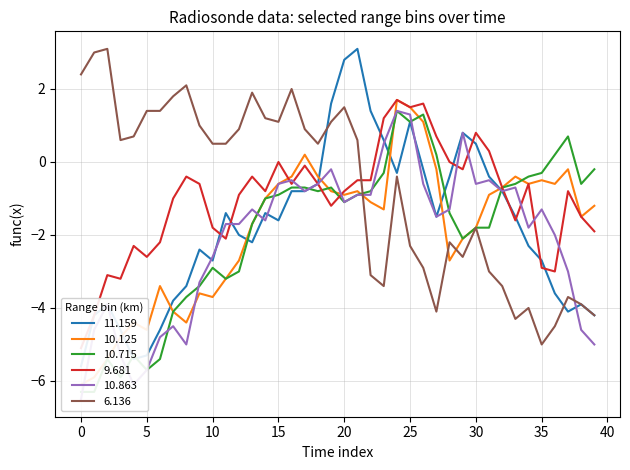

Is it true that 6.136 equals 2.5 at 5?

False